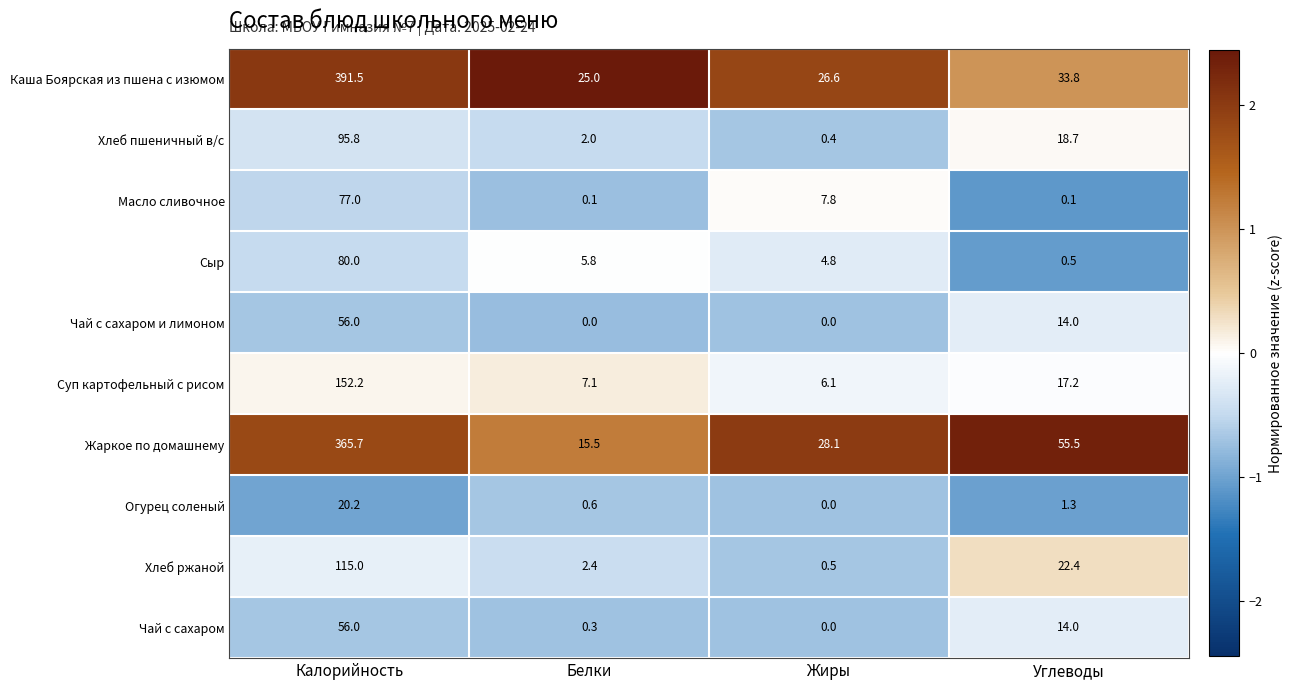

At how many categories does at least one series exceed 0?

4